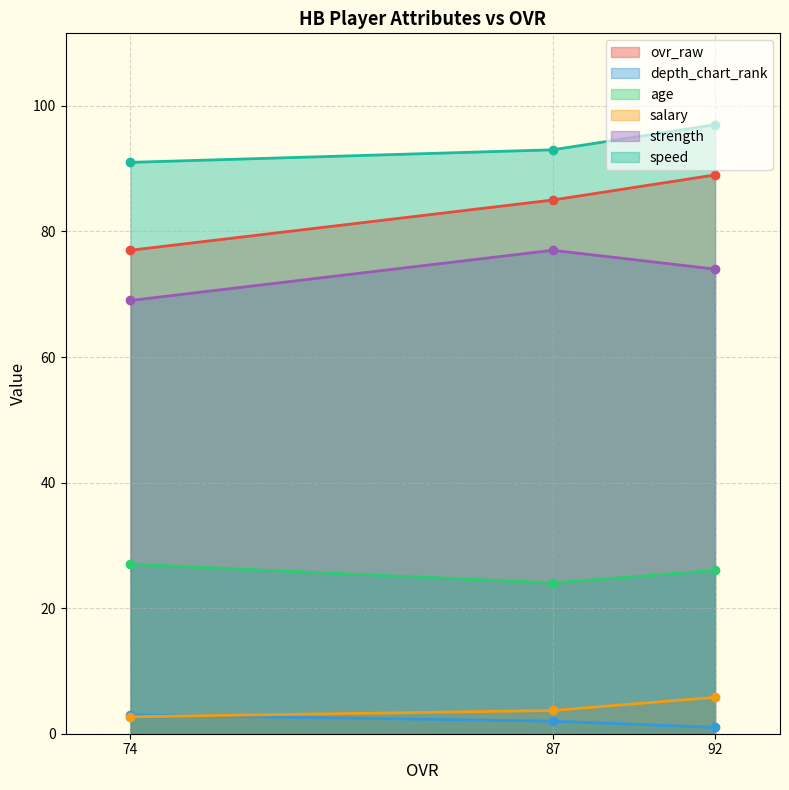

What is the average value of the strength series?

73.3